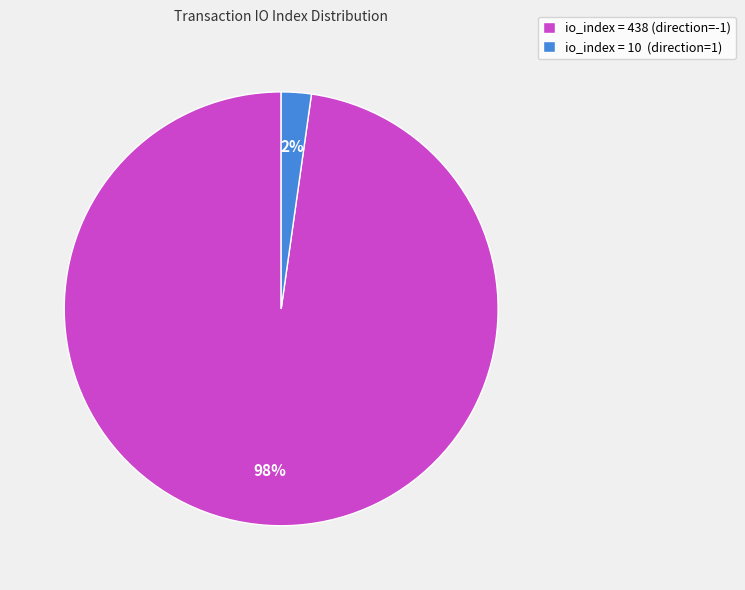

To the nearest percent, what is the difference between the largest and smallest slice percentages?

96%